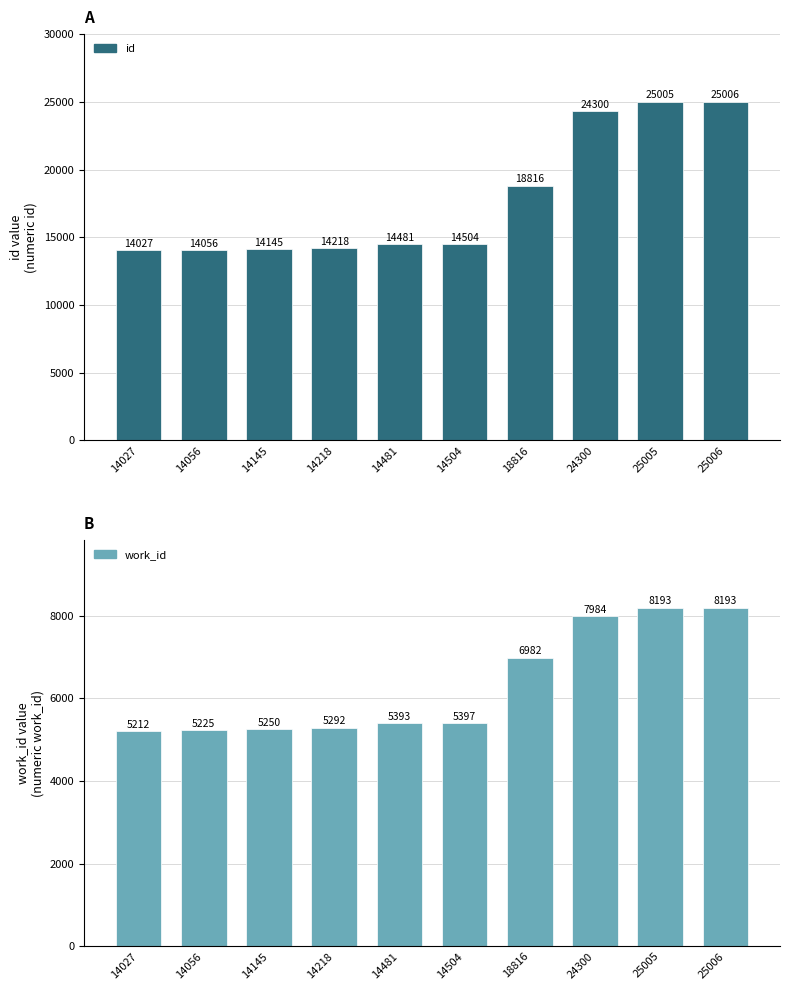

The value of id at 14481 is 14481. True or false?

True